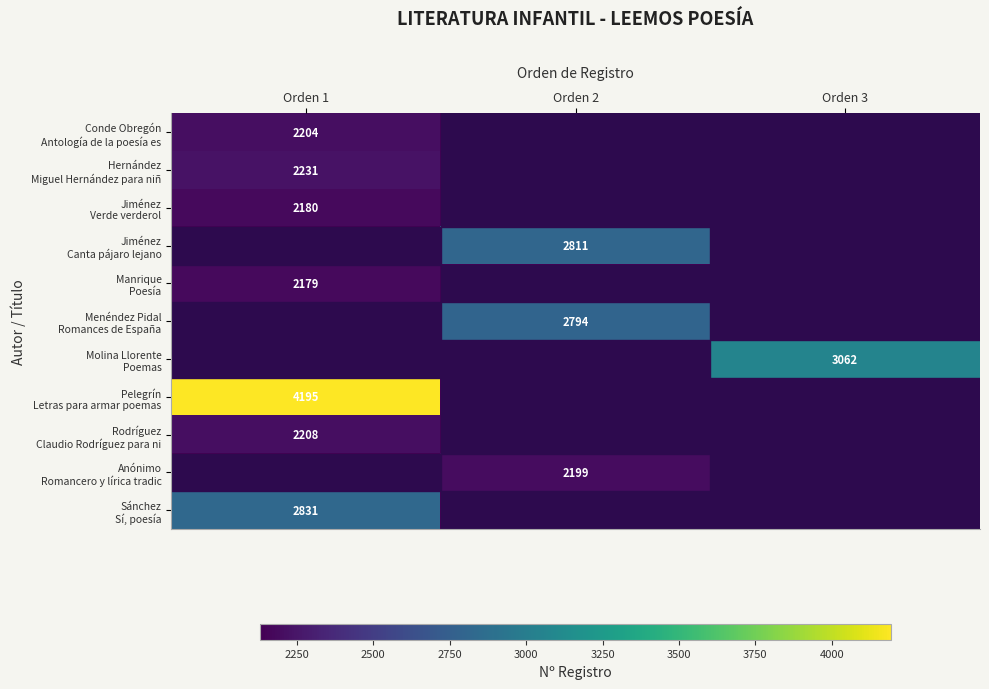

True or false: Conde Obregón Antología de la poesía es has a value of 2129 at Orden 2.

True